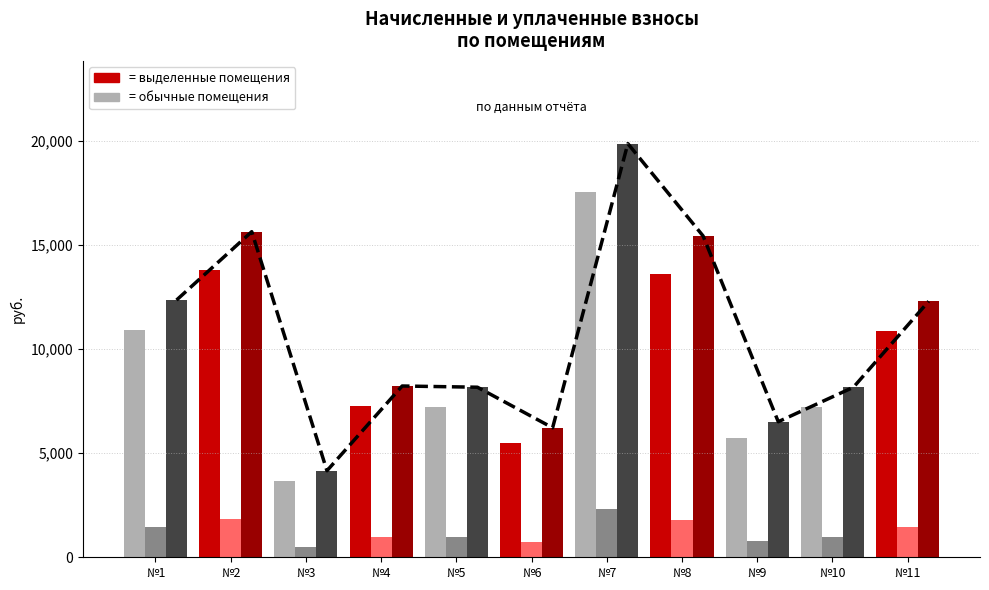

At which label does начислено reach its minimum?

№3